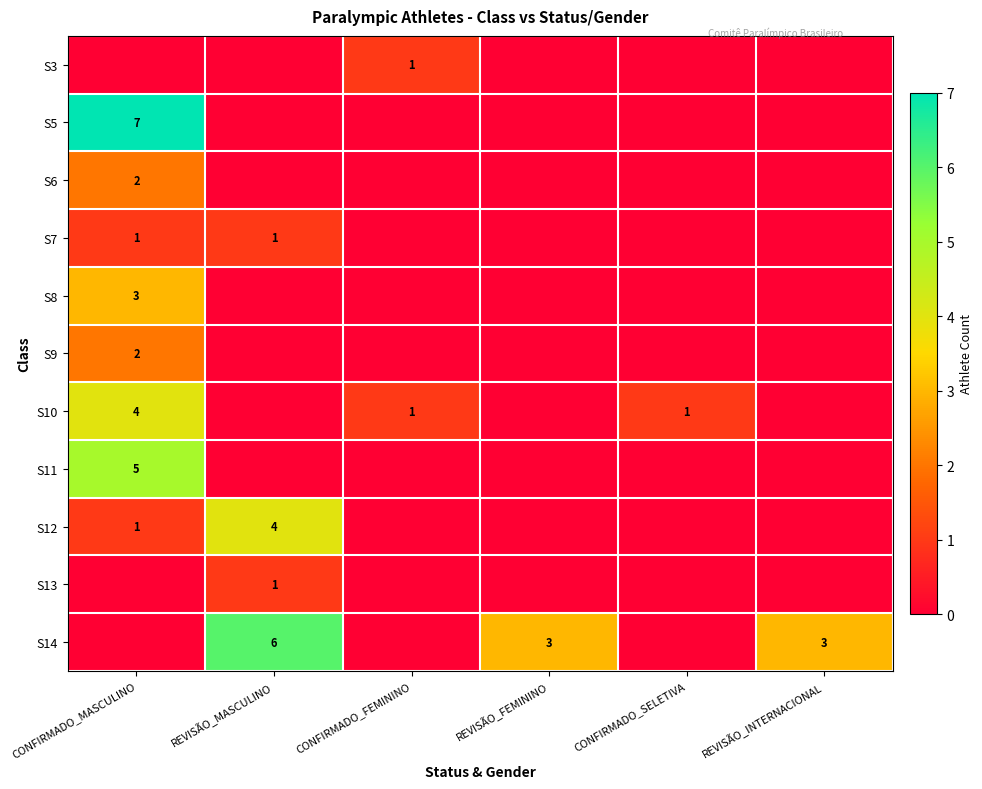

Is it true that S13 equals 1 at REVISÃO_MASCULINO?

True